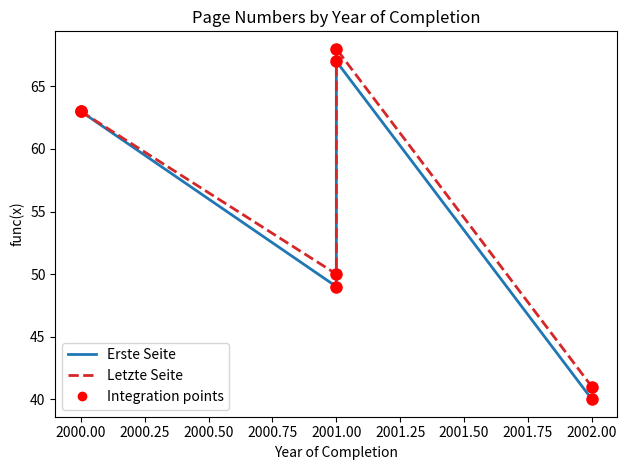

Which series has the largest total across all categories?

Letzte Seite